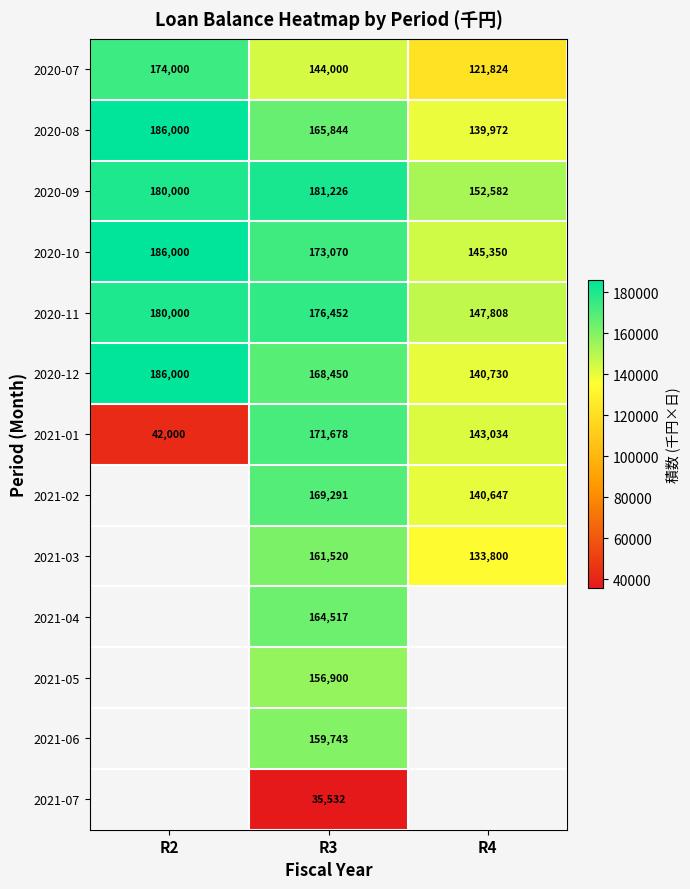

Is the value of 2020-12 at R2 greater than the value of 2021-01 at R3?

Yes